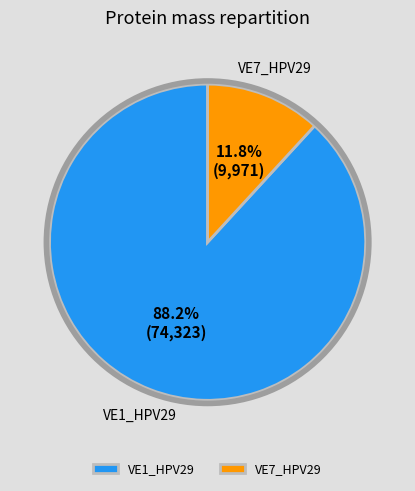

Which category has the biggest portion of the pie?

VE1_HPV29